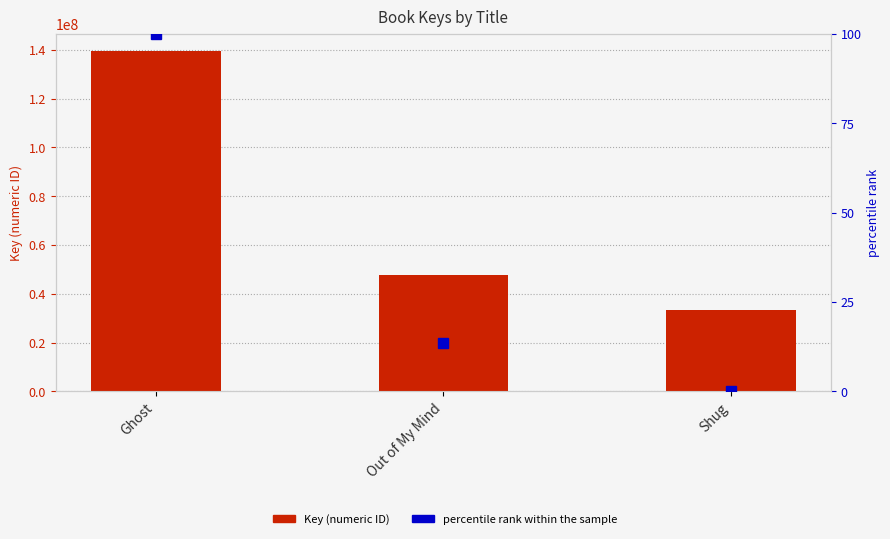

What is the total value across all series at Shug?

33419143.0